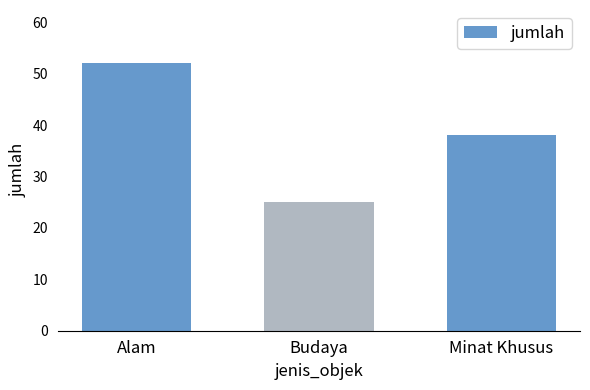

List the labels in order of value, smallest first.

Budaya, Minat Khusus, Alam